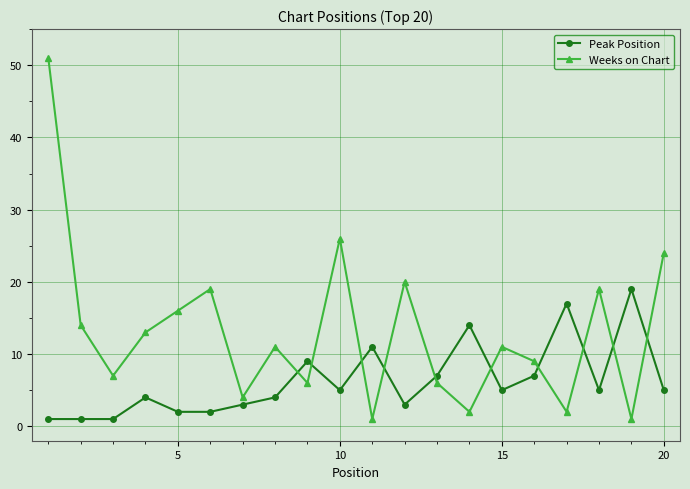

At how many categories does at least one series exceed 10?

15